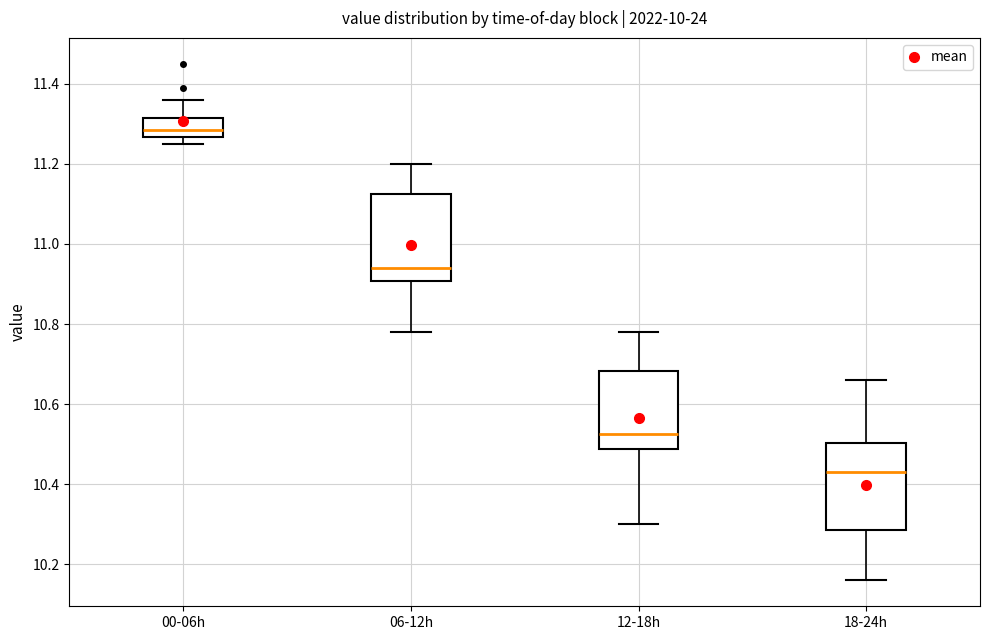

Reading left to right, transcribe this box plot: for each box, give where its median line is, the range the box spans, and where its two whiskers end, as read against the y-axis. The values are not printed on the chart, so give them approximately, as read against the axis.

00-06h: median 11.28, box 11.26 to 11.32, whiskers 11.26 (just below the box's lower edge) to 11.36
06-12h: median 10.94, box 10.90 to 11.12, whiskers 10.78 to 11.20
12-18h: median 10.52, box 10.48 to 10.68, whiskers 10.30 to 10.78
18-24h: median 10.44, box 10.28 to 10.50, whiskers 10.16 to 10.66